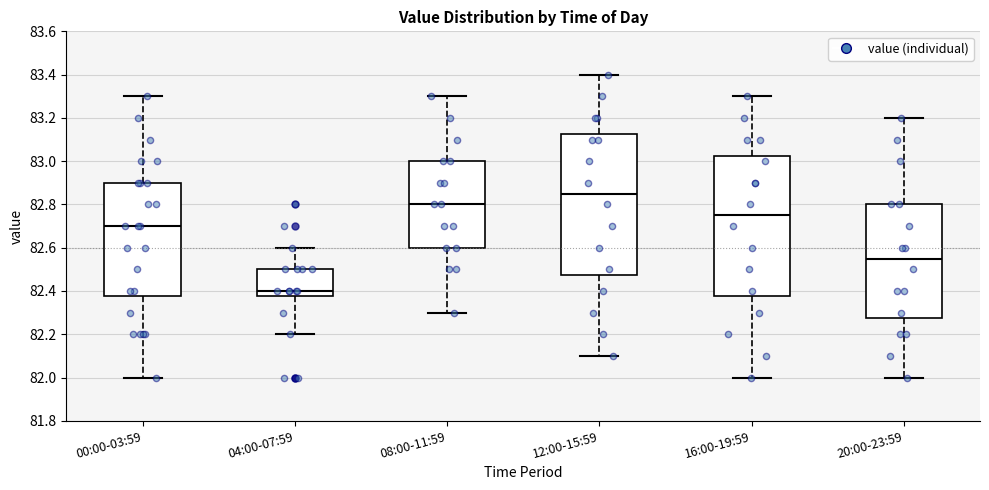

Reading left to right, read every box against the y-axis: the position of its median line, the range the box covers, and the ends of its whiskers. The values are not printed on the chart, so give them approximately, as read against the axis.

00:00-03:59: median 82.70, box 82.38 to 82.90, whiskers 82.00 to 83.30
04:00-07:59: median 82.40, box 82.38 to 82.50, whiskers 82.20 to 82.60
08:00-11:59: median 82.80, box 82.60 to 83.00, whiskers 82.30 to 83.30
12:00-15:59: median 82.86, box 82.48 to 83.12, whiskers 82.10 to 83.40
16:00-19:59: median 82.76, box 82.38 to 83.02, whiskers 82.00 to 83.30
20:00-23:59: median 82.56, box 82.28 to 82.80, whiskers 82.00 to 83.20